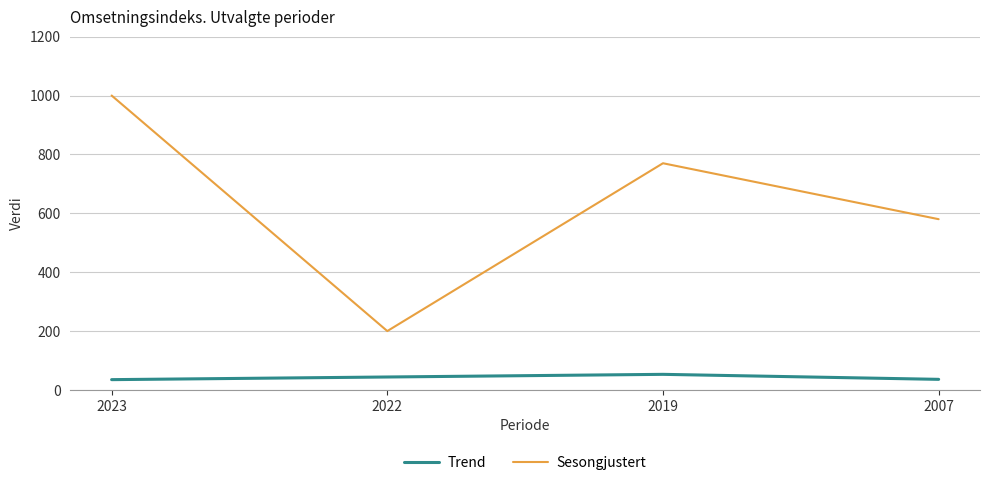

Which series has the largest total across all categories?

Sesongjustert